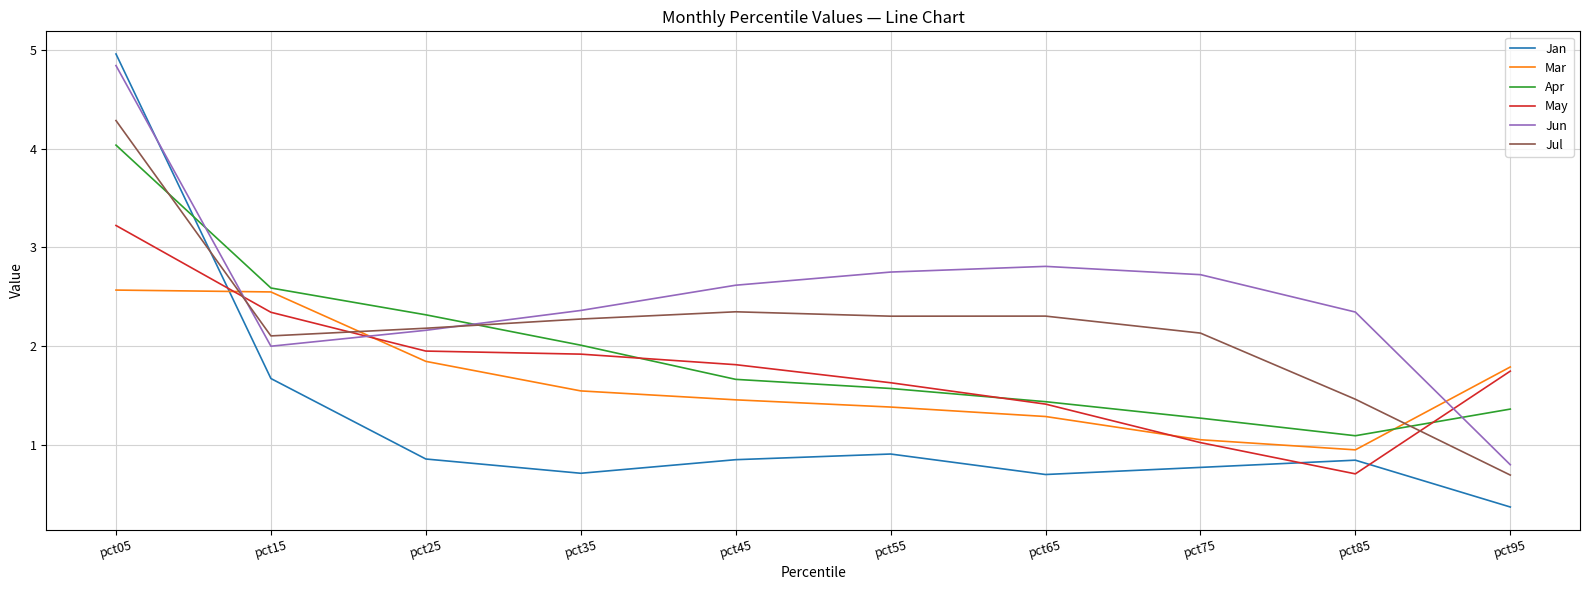

Which series has the largest total across all categories?

Jun